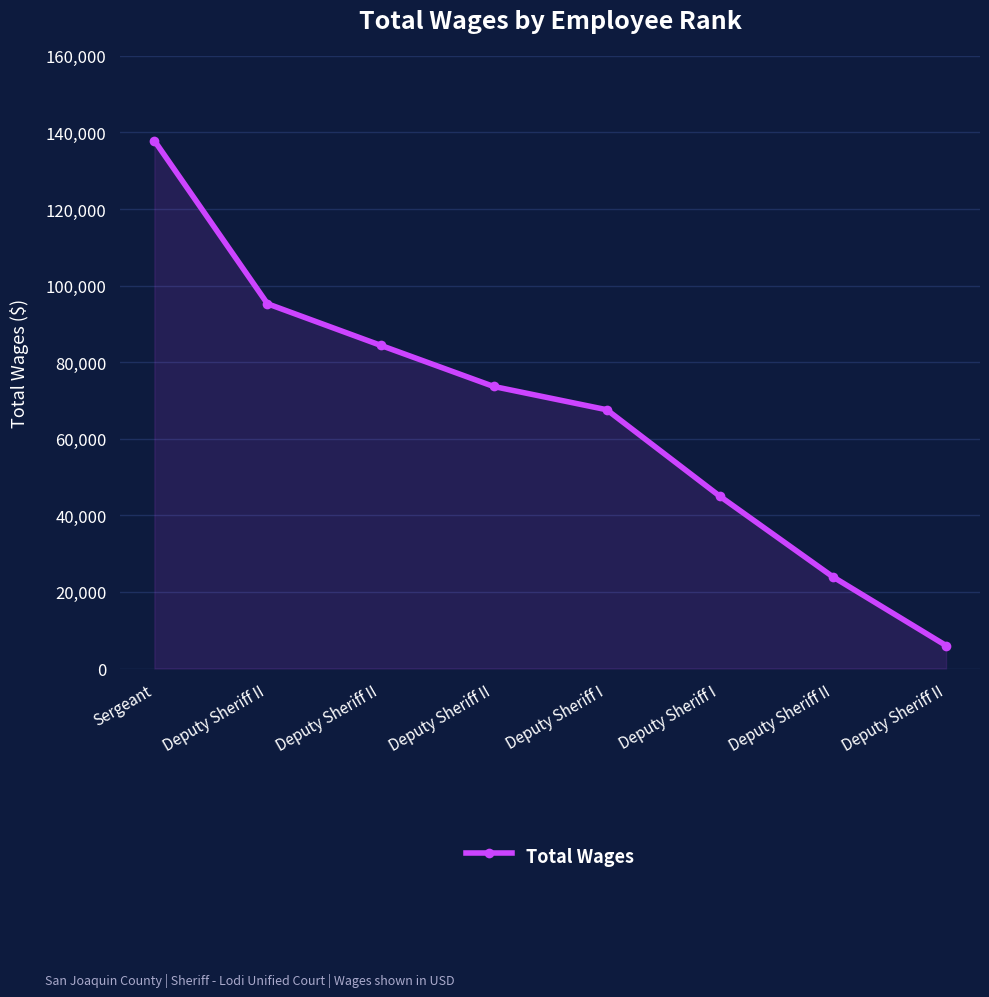

How many lines are shown in the chart?

1